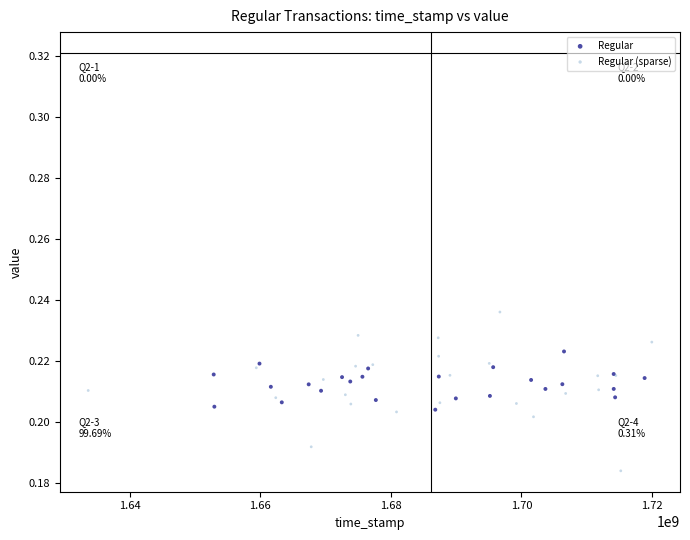

Which series has the largest Y range (max minus min)?

Regular (sparse)